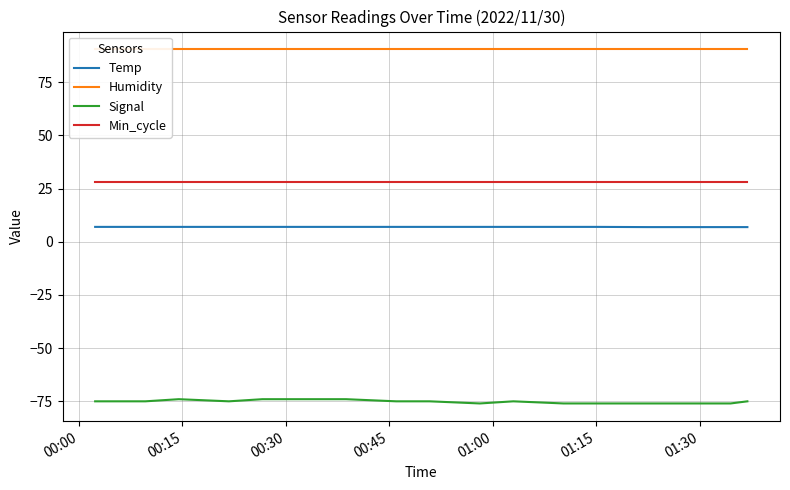

True or false: Min_cycle and Signal cross at least once.

False